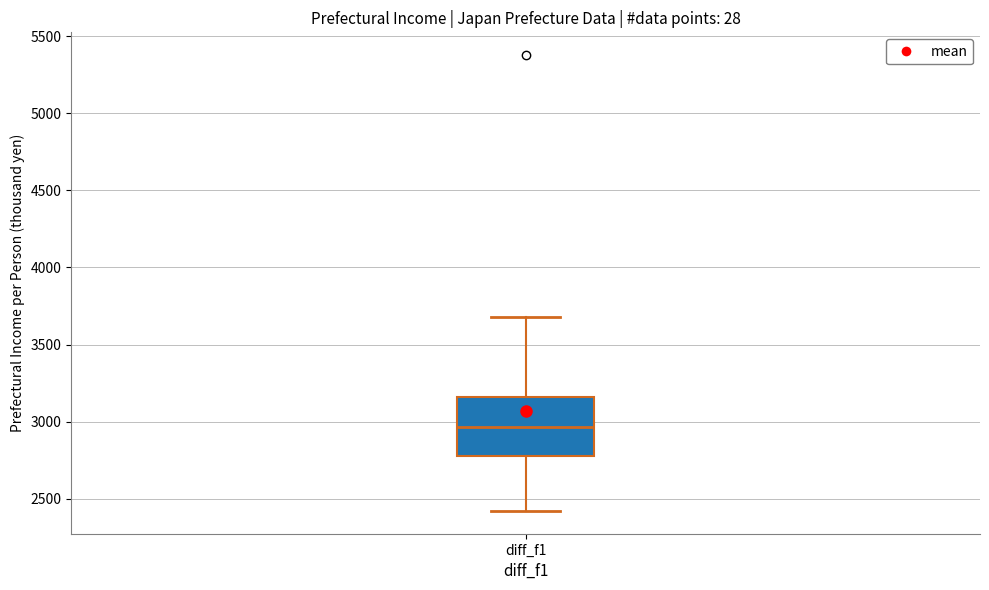

Read this box plot against the y-axis: the position of the median line, the range covered by the box, and the ends of both whiskers. The values are not printed on the chart, so give them approximately, as read against the axis.

median 2950, box 2750 to 3150, whiskers 2400 to 3700